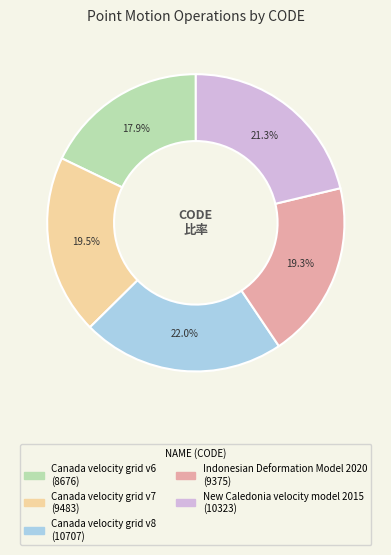

How many segments does this pie chart have?

5